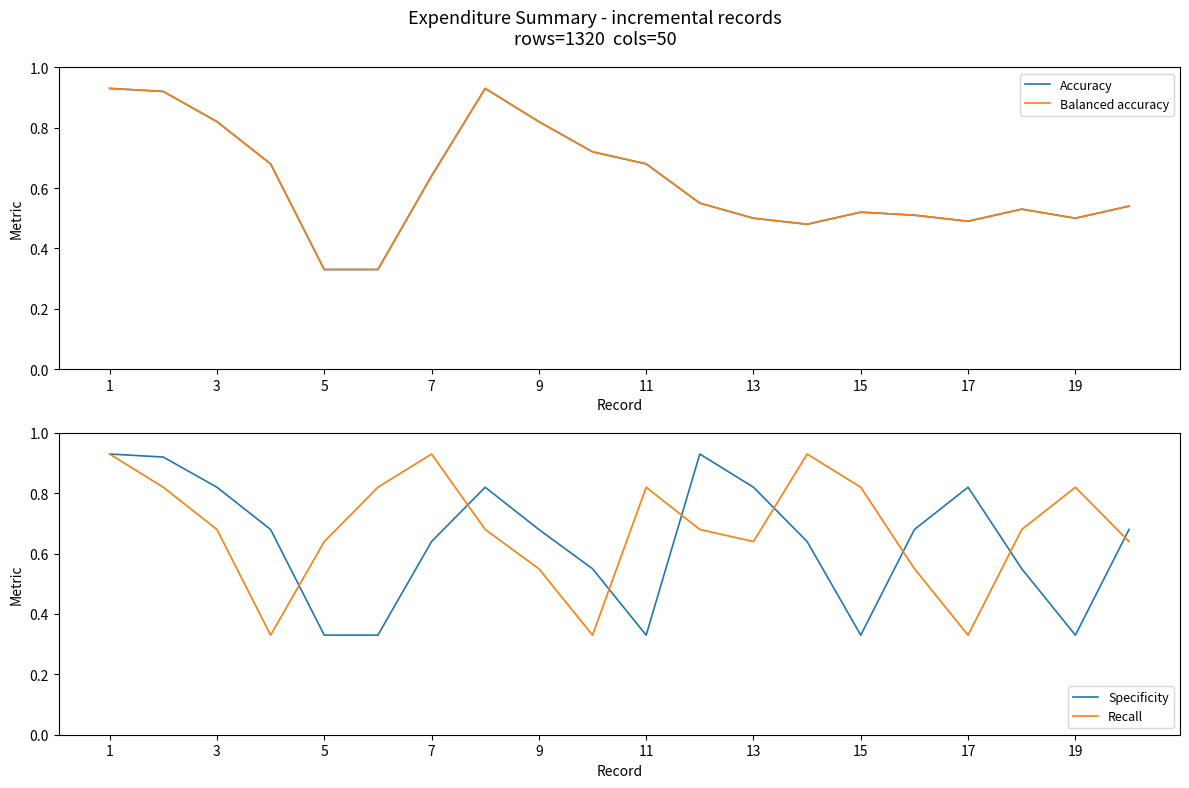

Is it true that Recall equals 1.3 at 19?

False